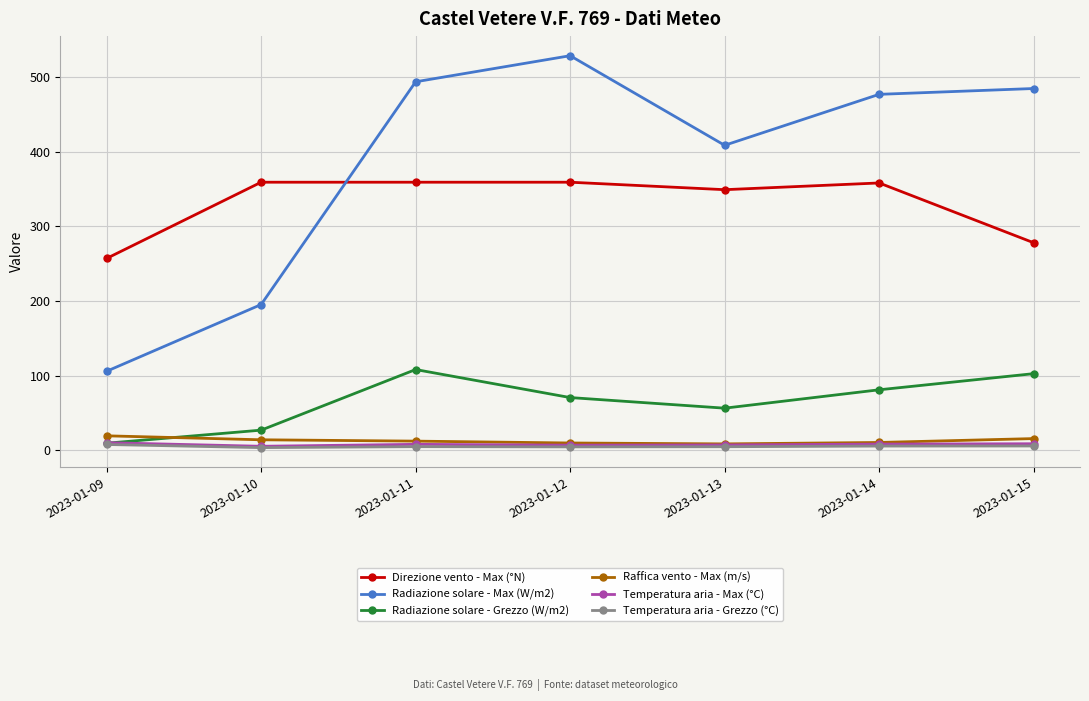

What are all the series names shown in the legend?

Direzione vento - Max (°N), Radiazione solare - Max (W/m2), Radiazione solare - Grezzo (W/m2), Raffica vento - Max (m/s), Temperatura aria - Max (°C), Temperatura aria - Grezzo (°C)